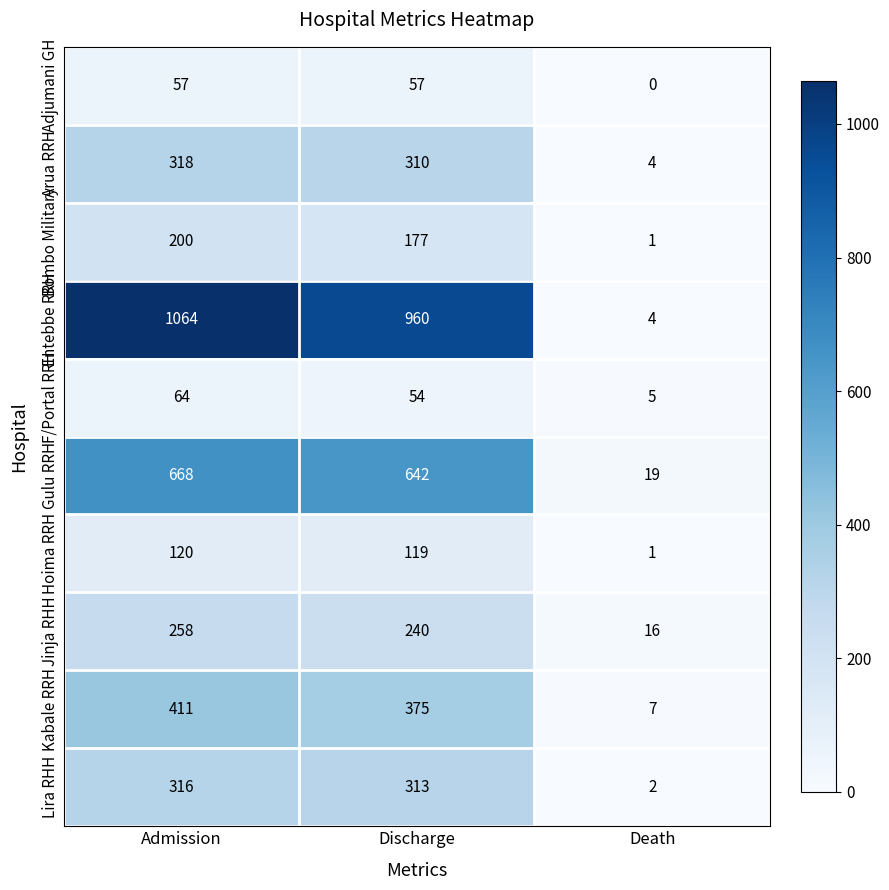

What is the sum of the Kabale RRH values at Death and Discharge?

382